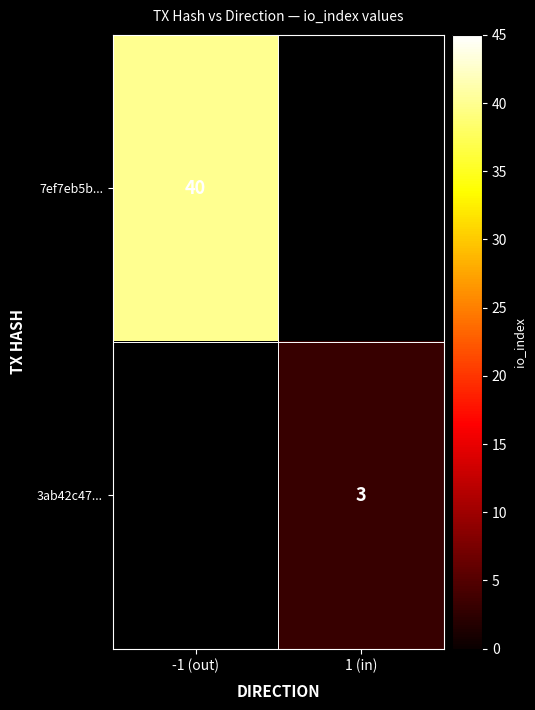

Which has a higher value, 1 (in) or -1 (out)?

-1 (out)